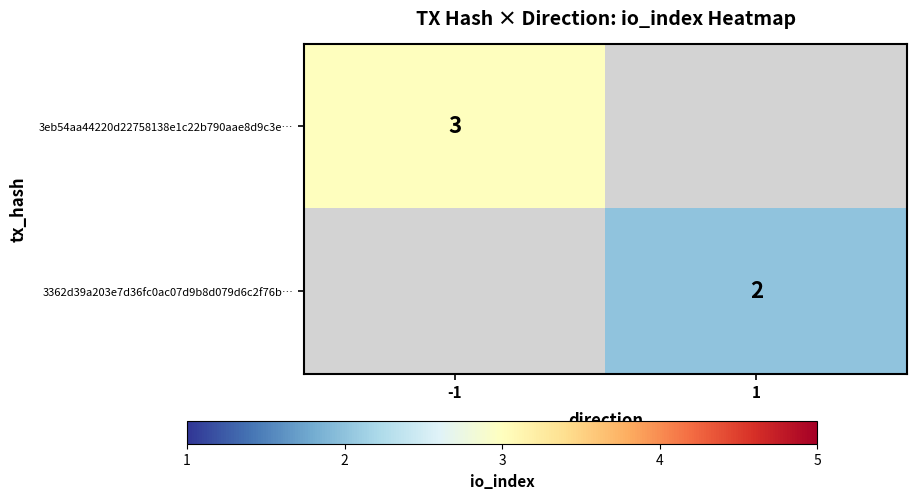

The 3eb54aa44220d22758138e1c22b790aae8d9c3e… series shows 4.8 at -1. True or false?

False